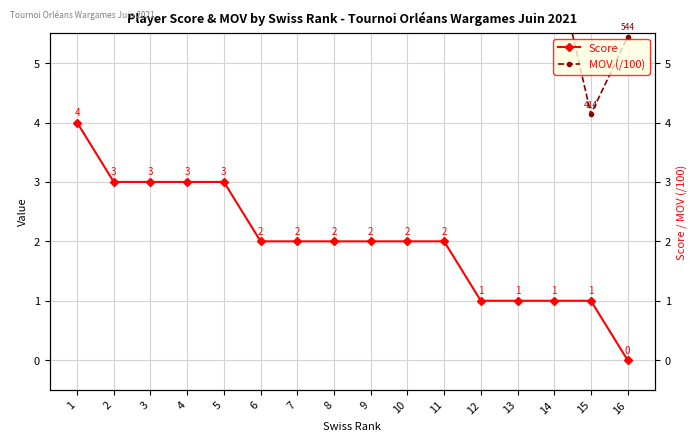

In MOV (/100), how many points are higher than both neighbors (excluding endpoints)?

2